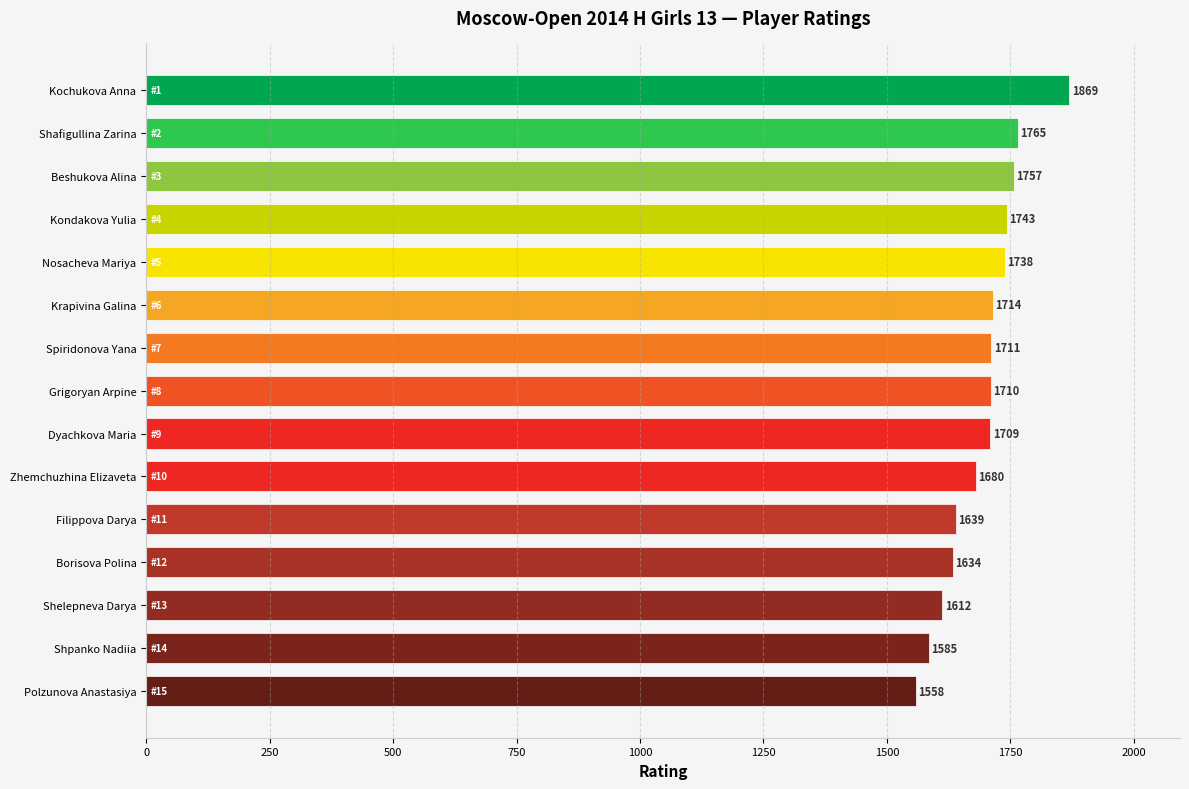

What is the average value?

1695